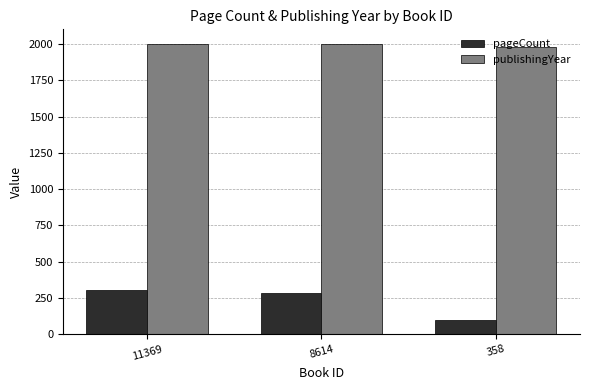

What is the sum of the pageCount values at 8614 and 358?

380